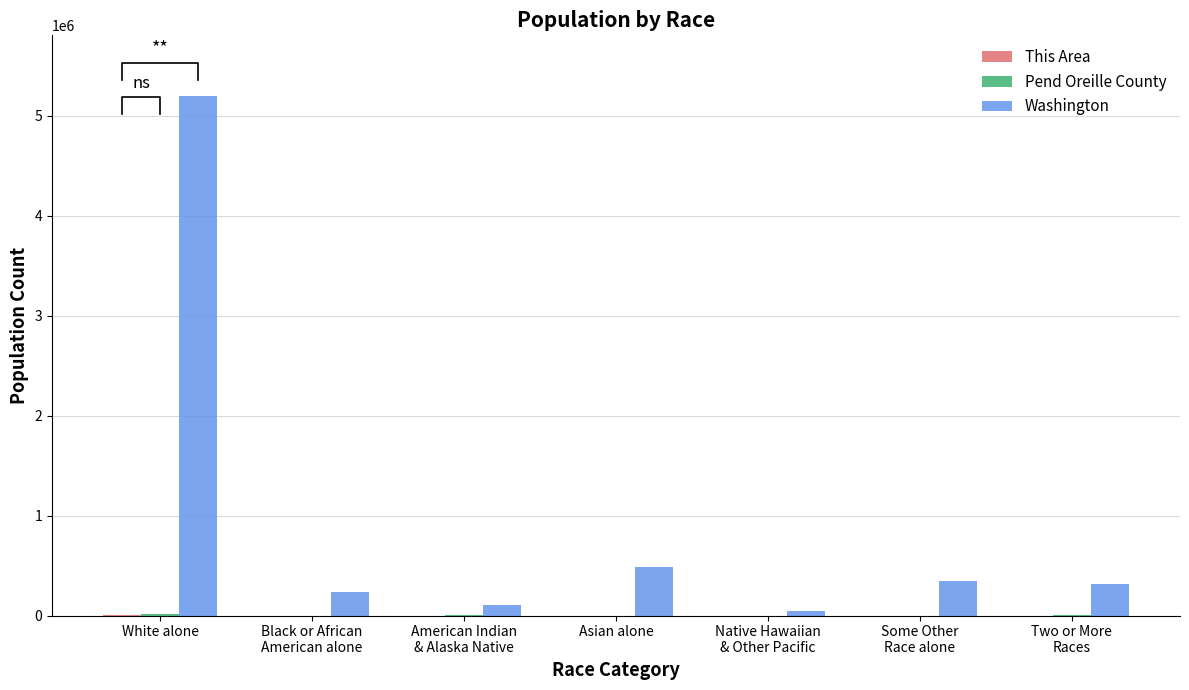

Which category has the lowest value in the Pend Oreille County series?

Native Hawaiian
& Other Pacific